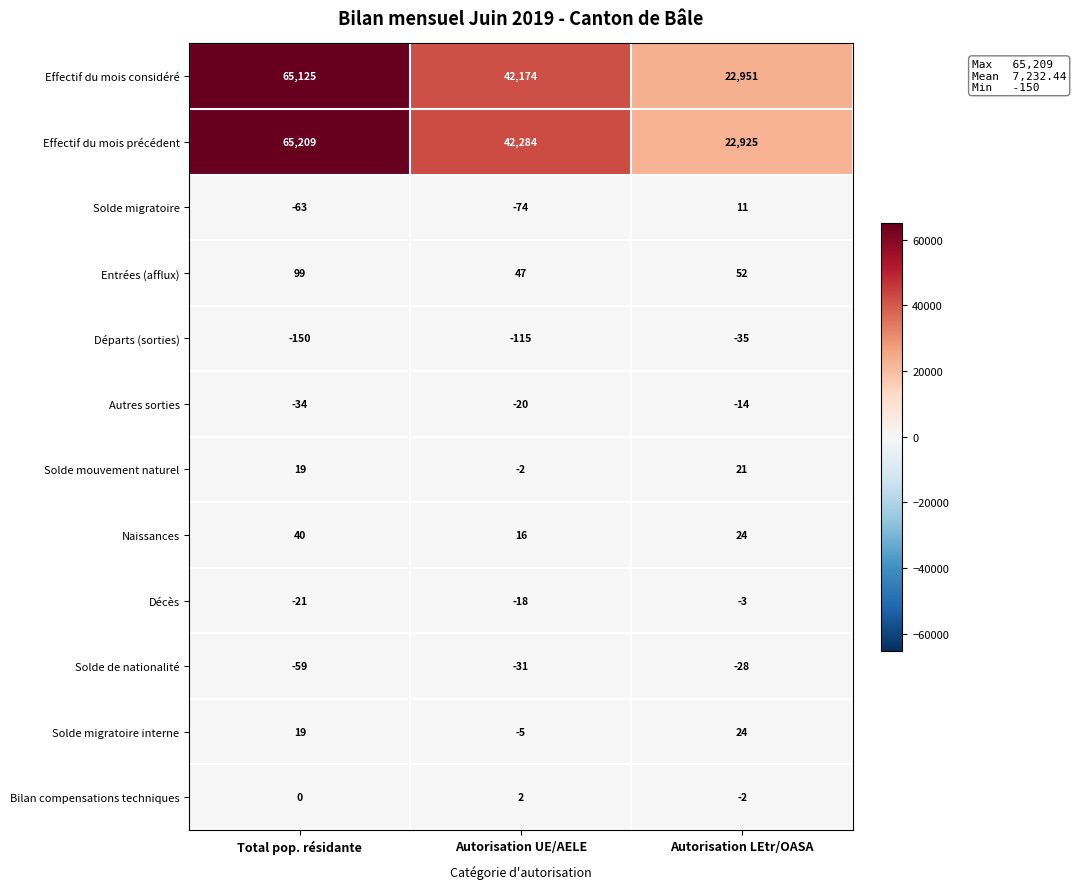

Which series has the largest total across all categories?

Effectif du mois précédent